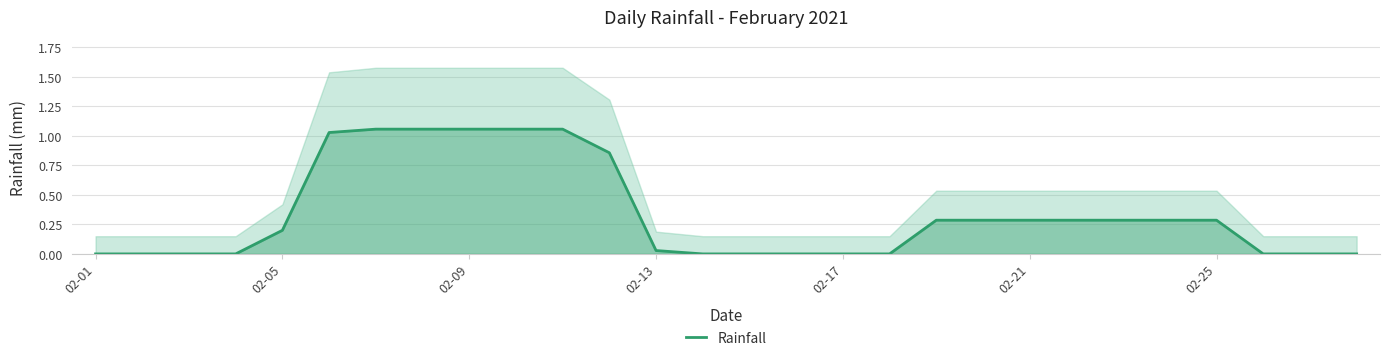

What is the value of the 22nd point from the left?

0.3